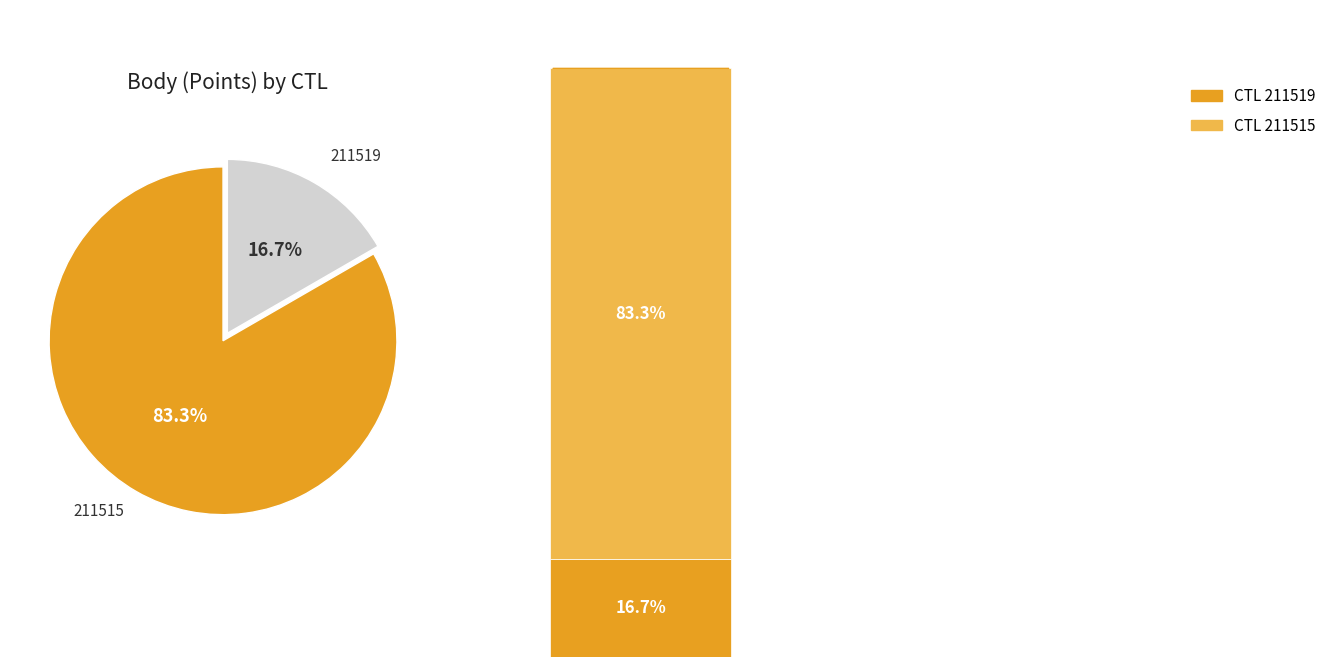

Is it true that 211515 is 91% of the pie?

False